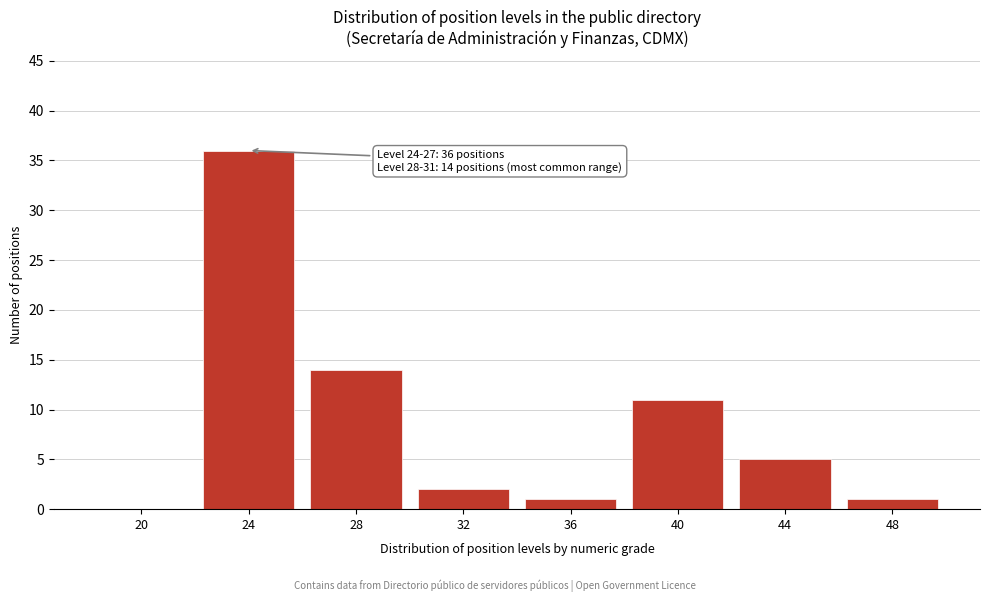

Reading right to left, what are all the values shown in this chart?

48=1	44=5	40=11	36=1	32=2	28=14	24=36	20=0